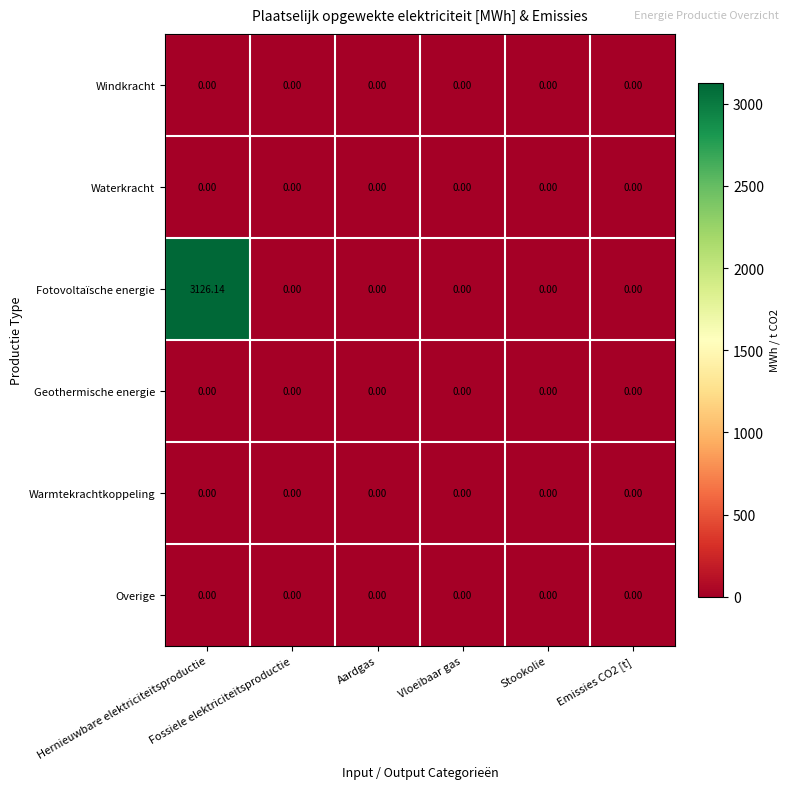

Which series has the largest range (max minus min)?

Fotovoltaïsche energie